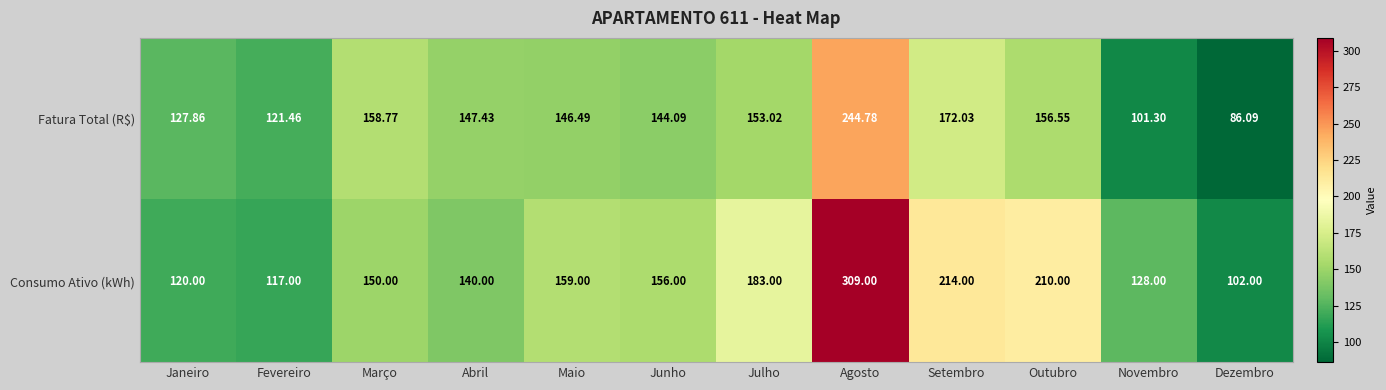

Where does the Fatura Total (R$) series first go above 147?

Março